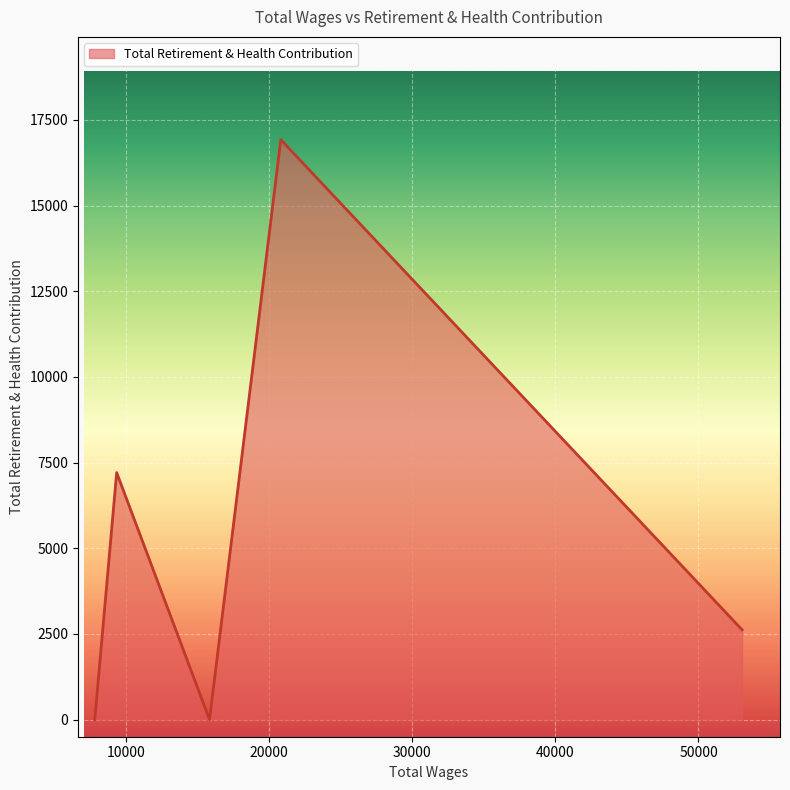

How many interior local peaks (higher than both neighbors) does the data have?

2